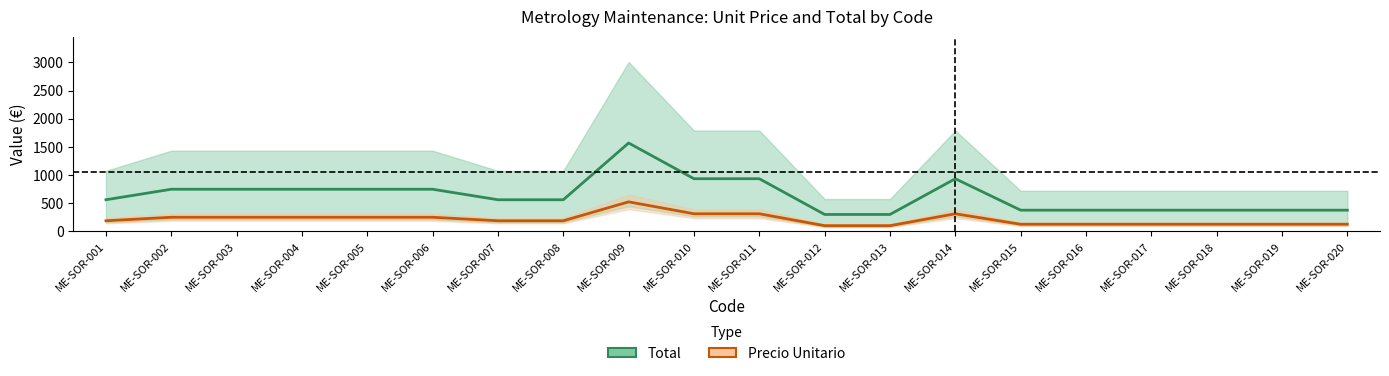

What is the difference between the Precio Unitario values at ME-SOR-004 and ME-SOR-017?

124.0